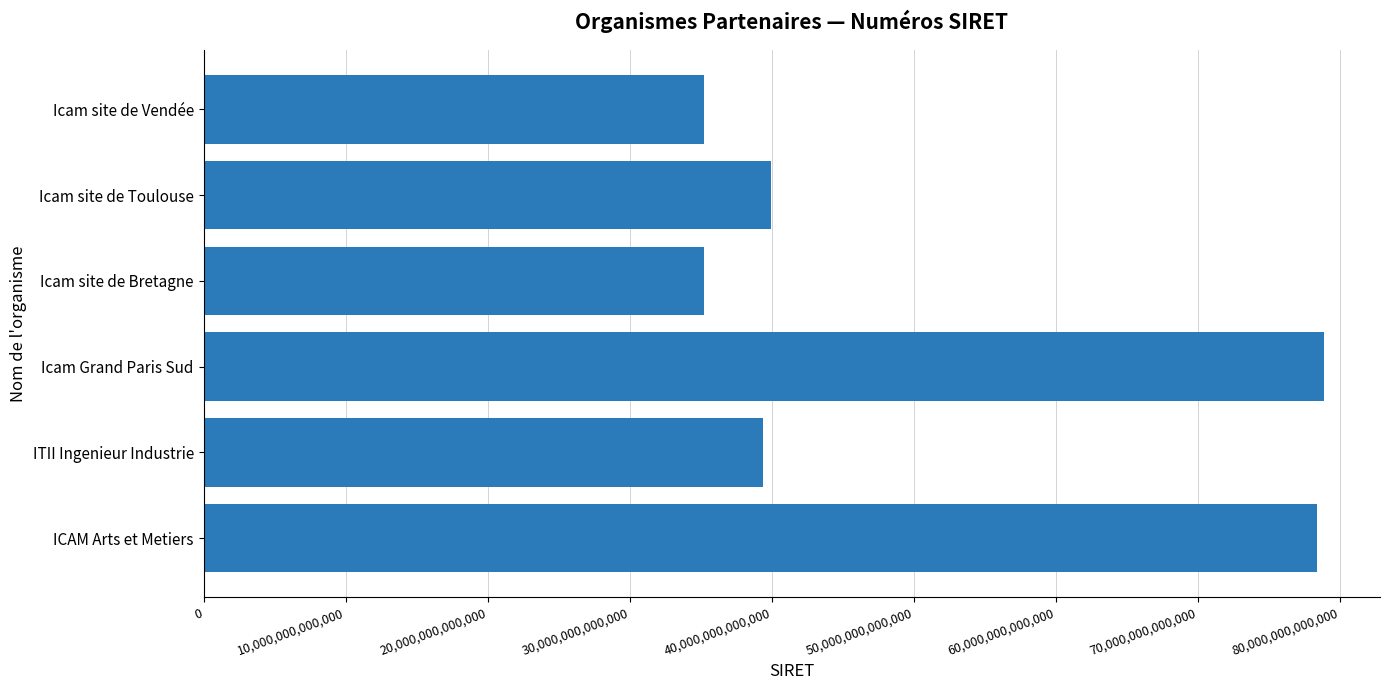

Does the chart contain stacked bars?

No